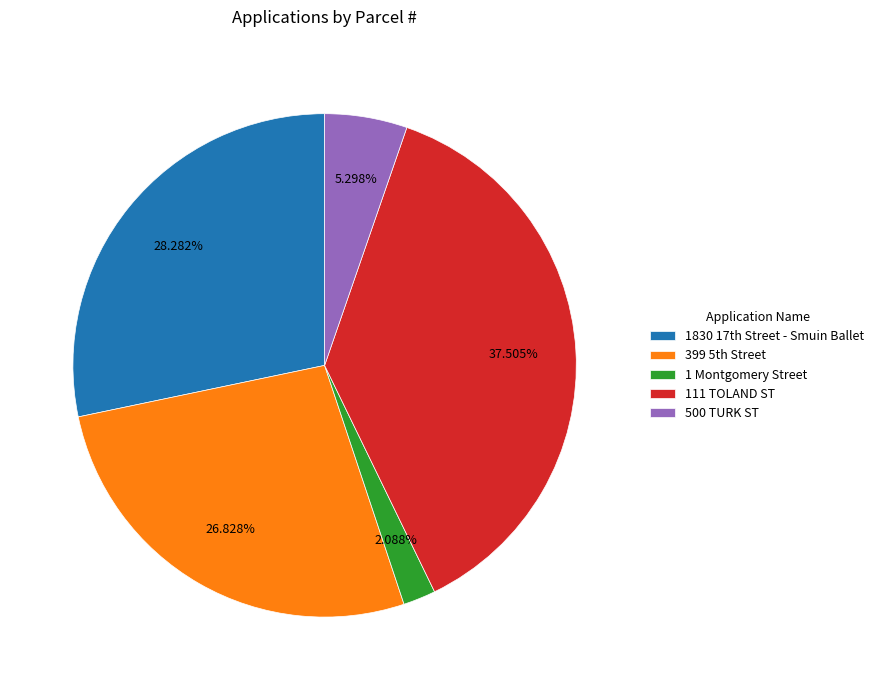

How many segments does this pie chart have?

5